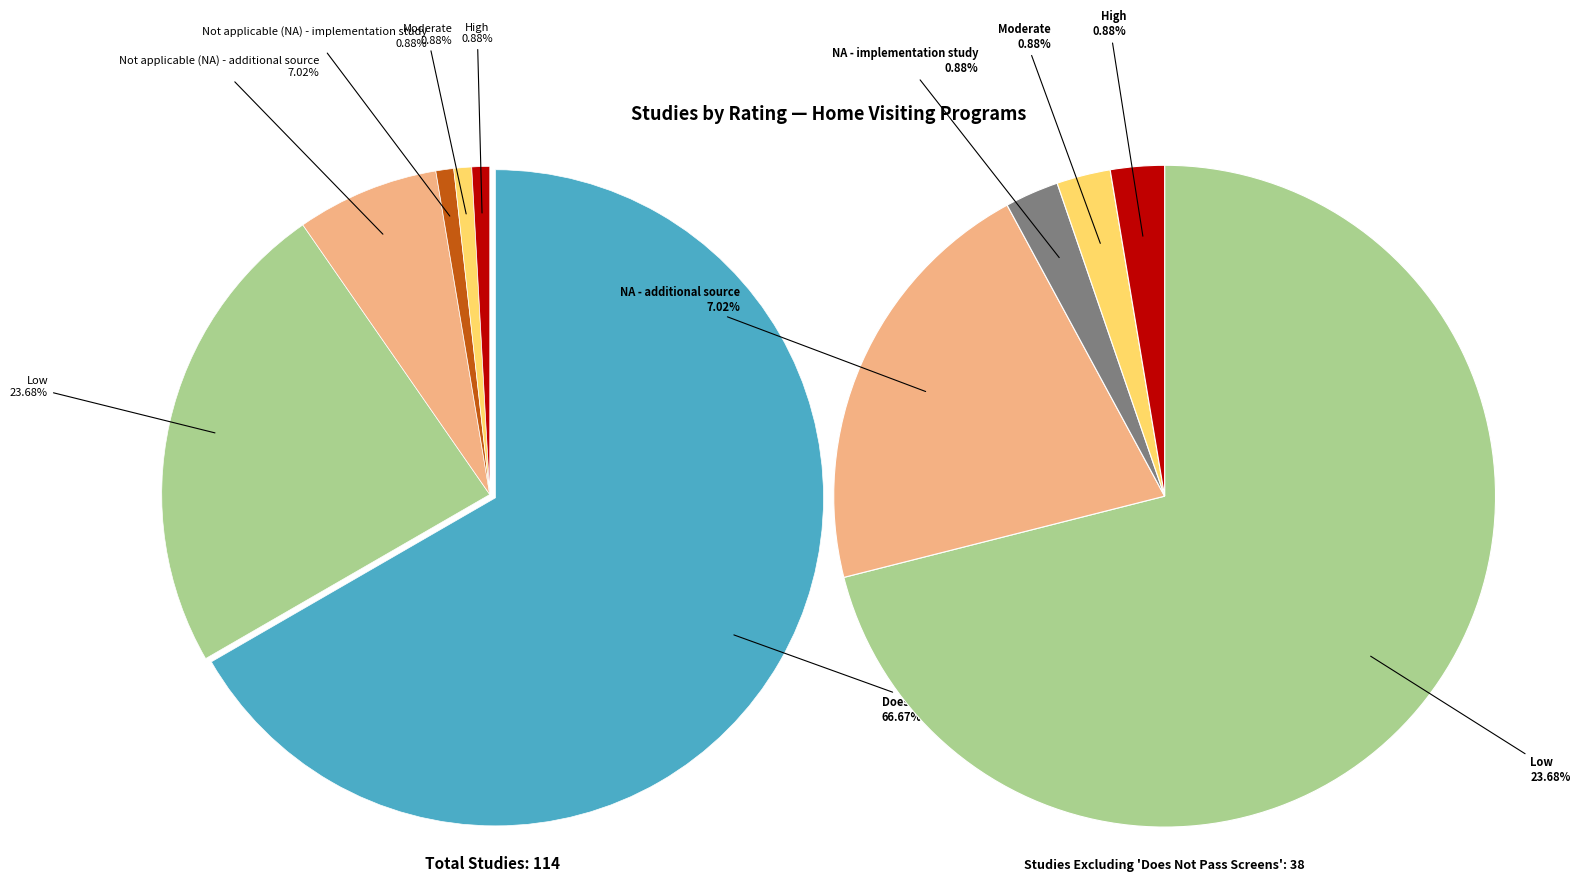

What is the majority slice?

Does not pass screens